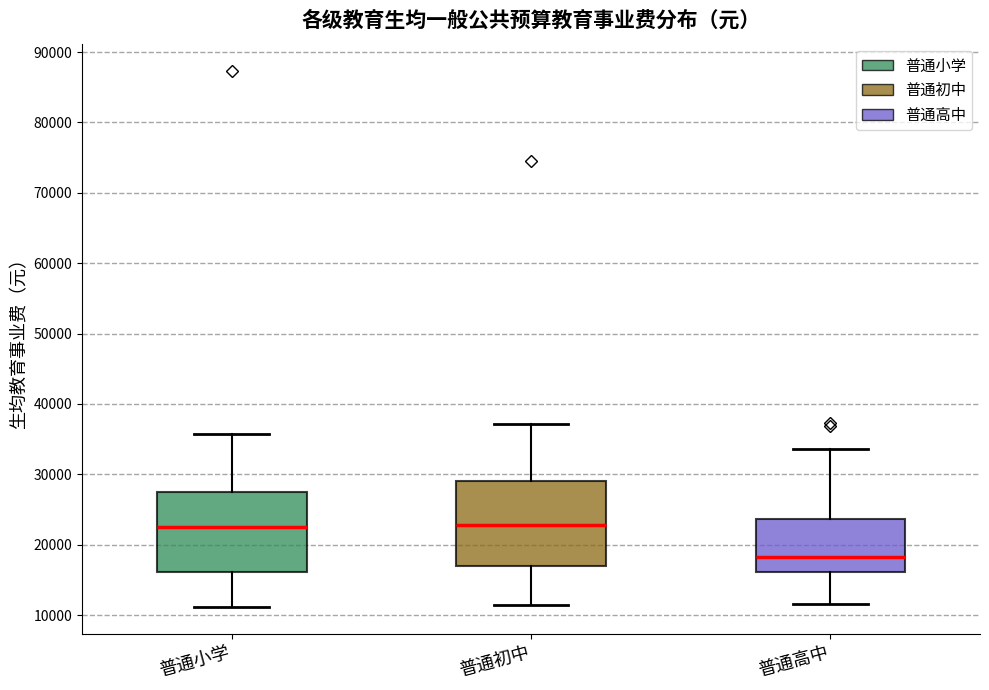

Where is the lower edge of the box for 普通高中 on the y-axis? The values are not printed on the chart, so give them approximately, as read against the axis.

16000